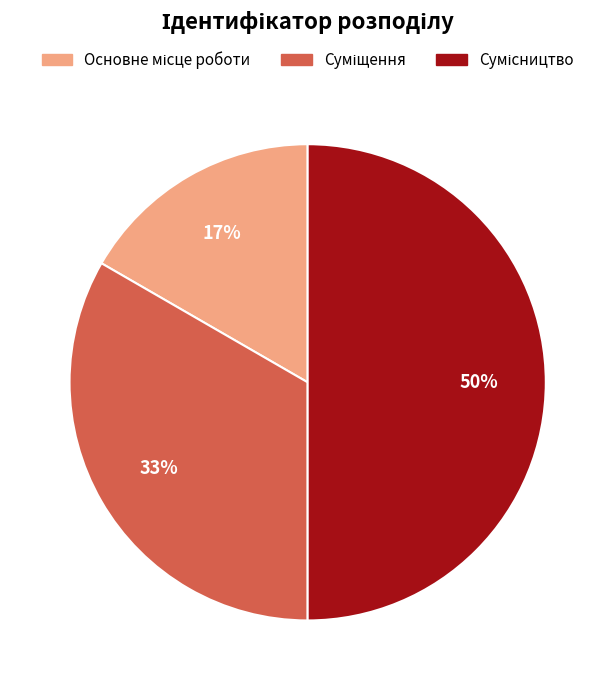

To the nearest percent, what is the average slice percentage?

33%